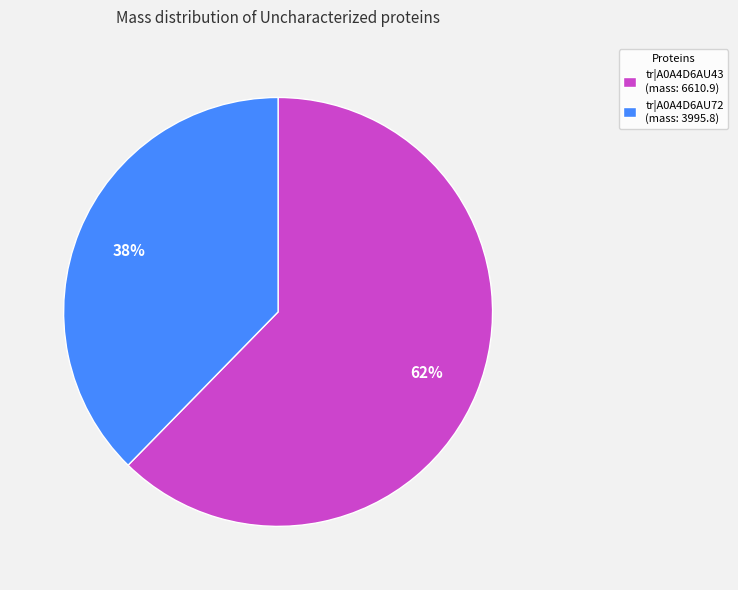

Does tr|A0A4D6AU72 represent more than half of the total?

No